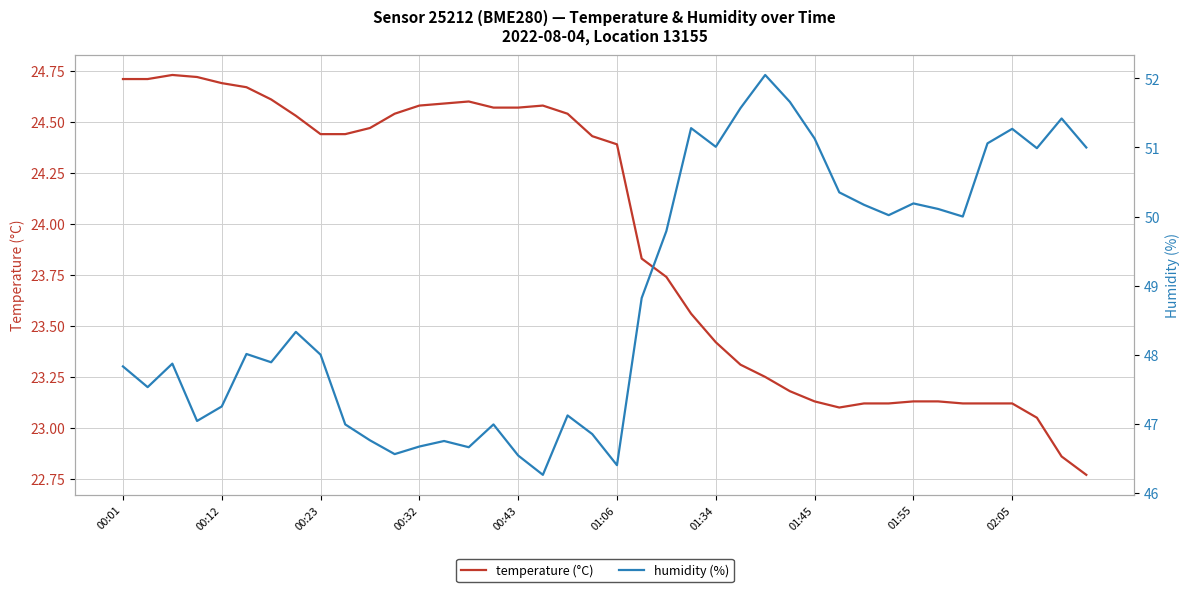

What position from the left is 11?

12